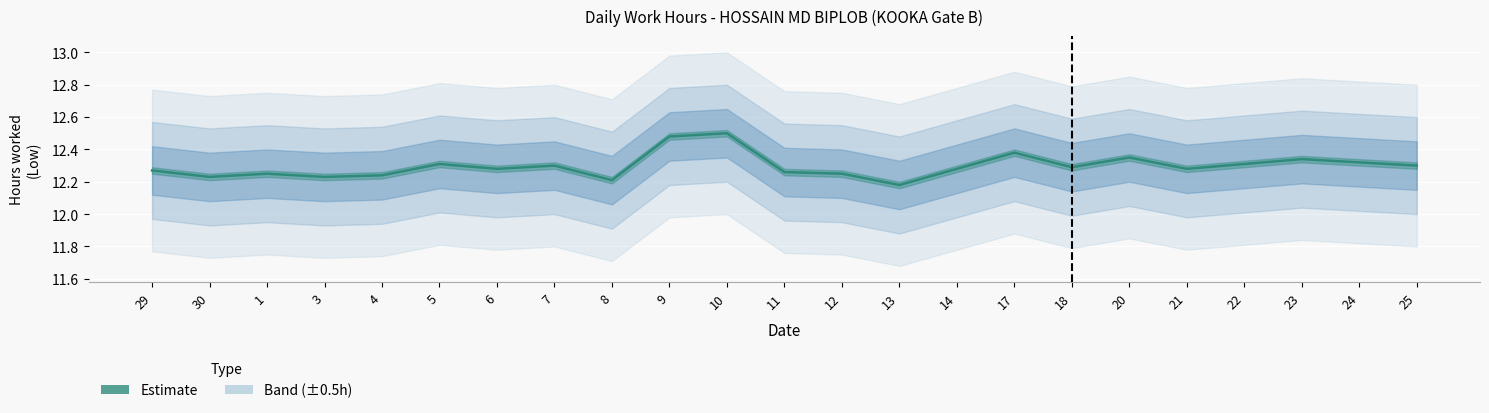

True or false: there are more than 0 points higher than both neighbors.

True